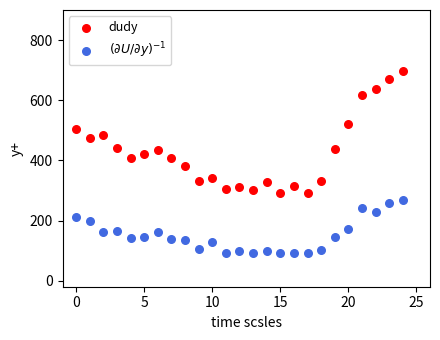

Which series has the largest Y range (max minus min)?

dudy